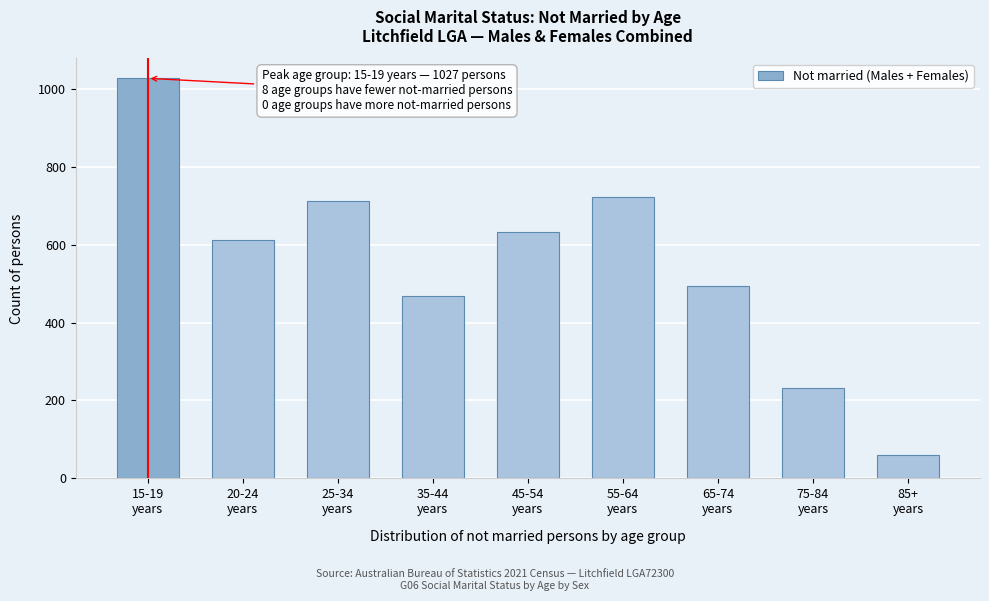

Reading left to right, extract all data points from this chart.

1027	613	713	467	632	721	495	232	61